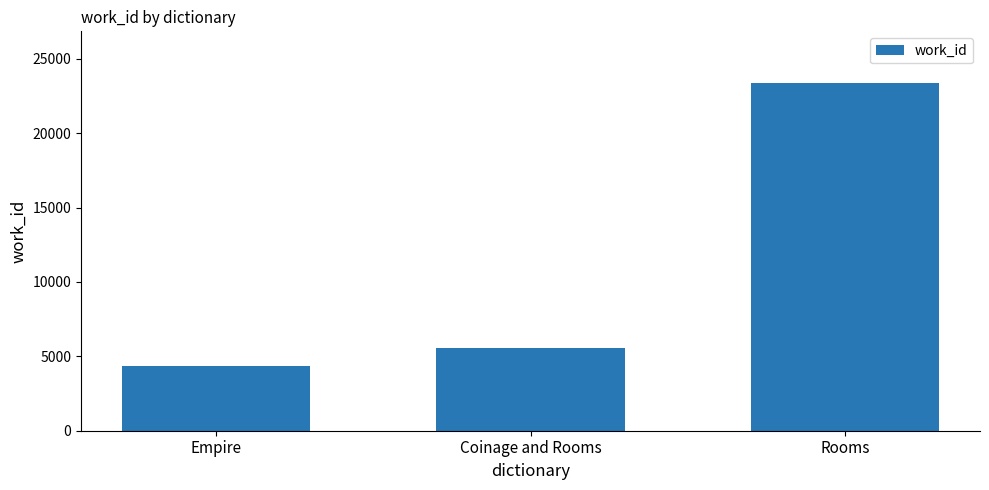

Rank the categories by value from lowest to highest.

Empire, Coinage and Rooms, Rooms